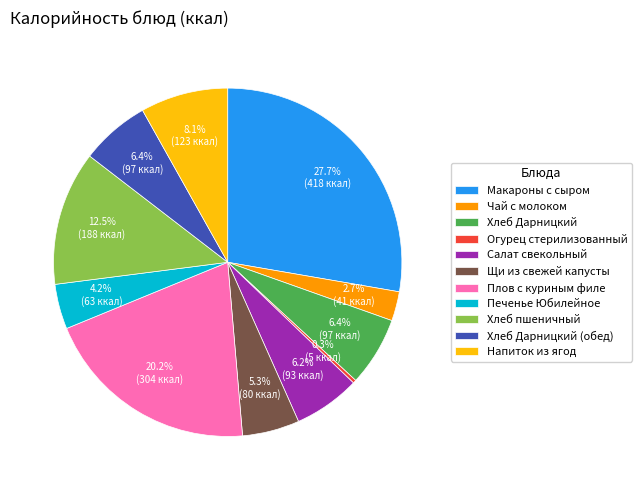

Combined, what portion of the pie is Напиток из ягод and Огурец стерилизованный?

8.4%